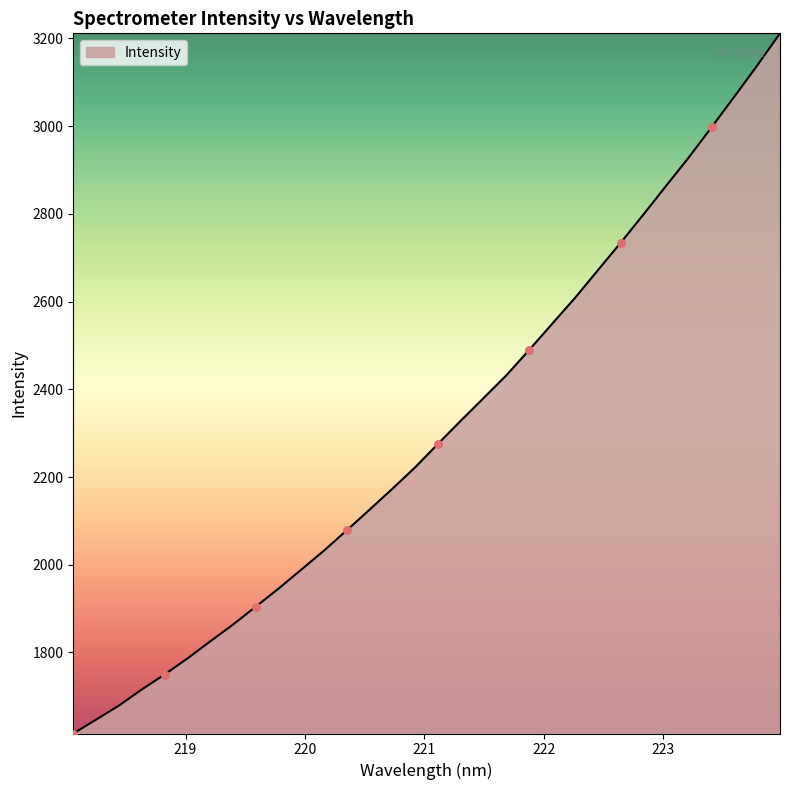

What is the smallest value displayed?

1615.3